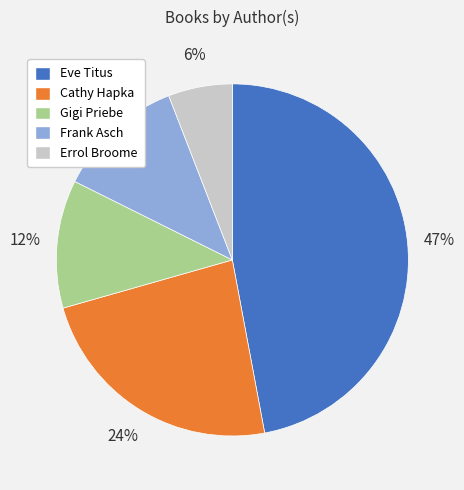

Is there a majority slice in this chart?

No